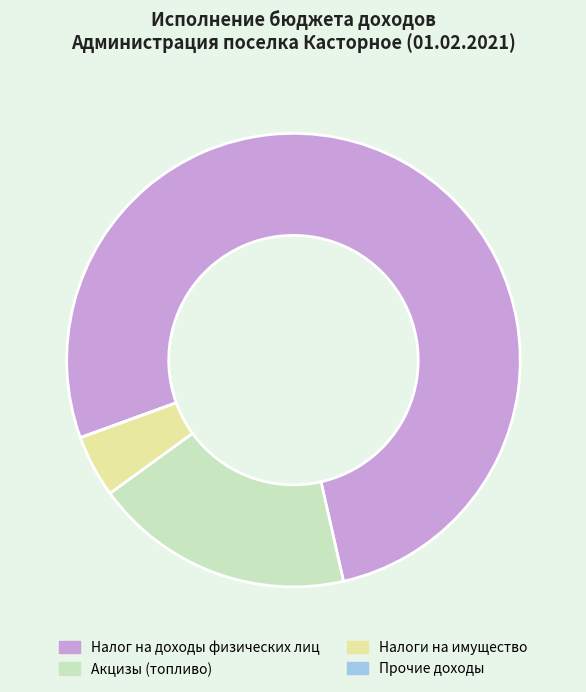

The Акцизы (топливо) slice represents 25% of the pie. True or false?

False